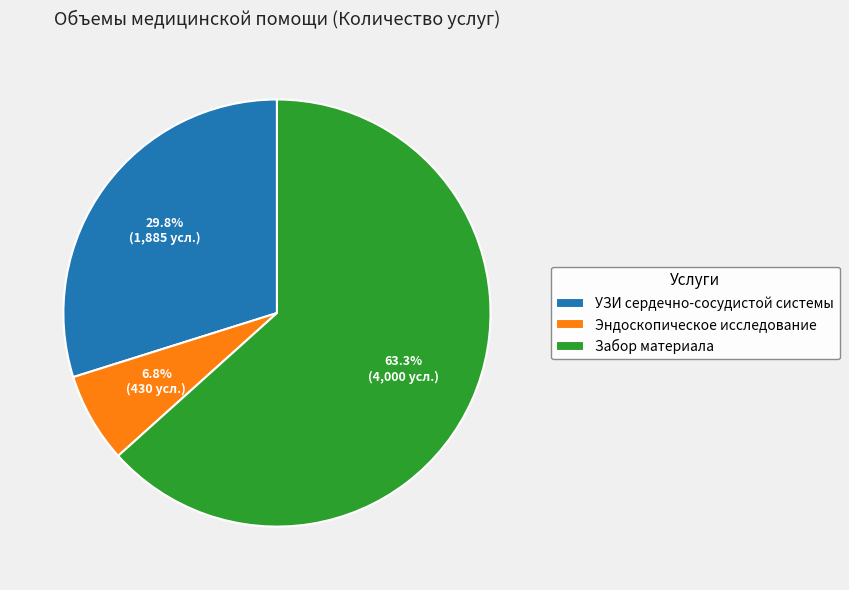

Is there a majority slice in this chart?

Yes